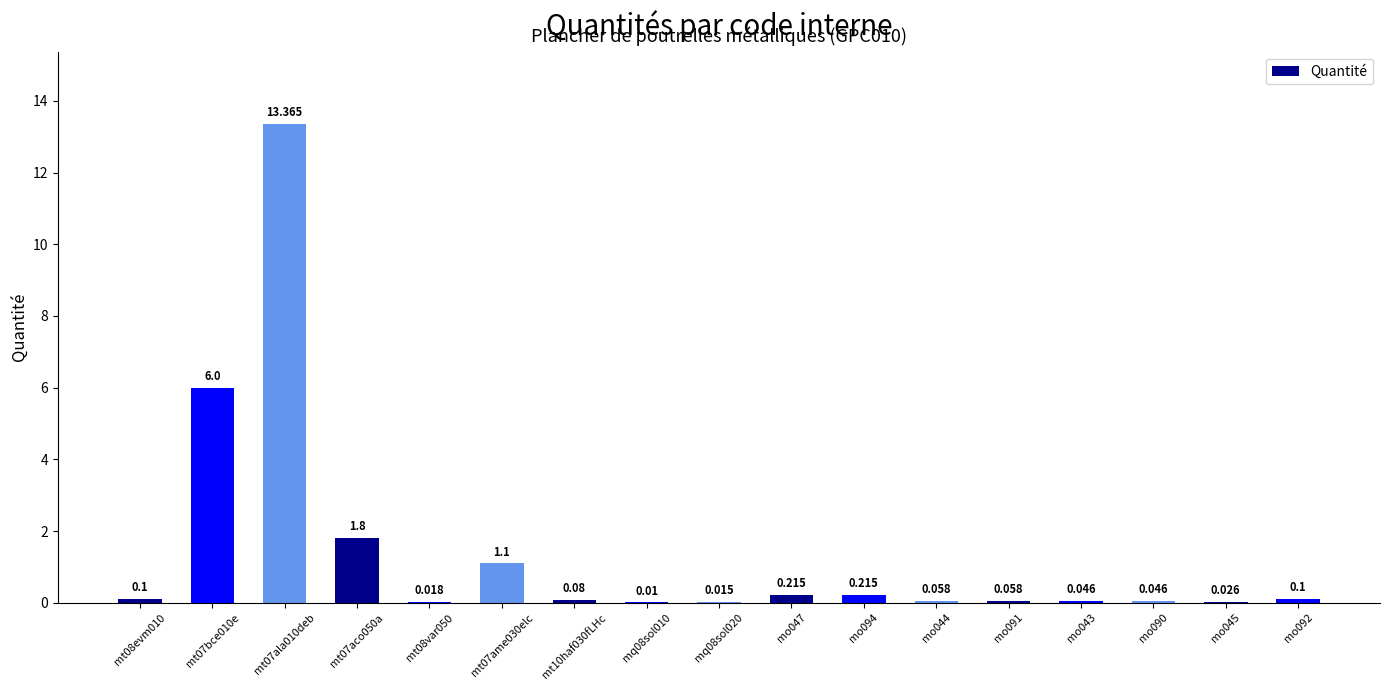

What is the sum of all values?

23.3